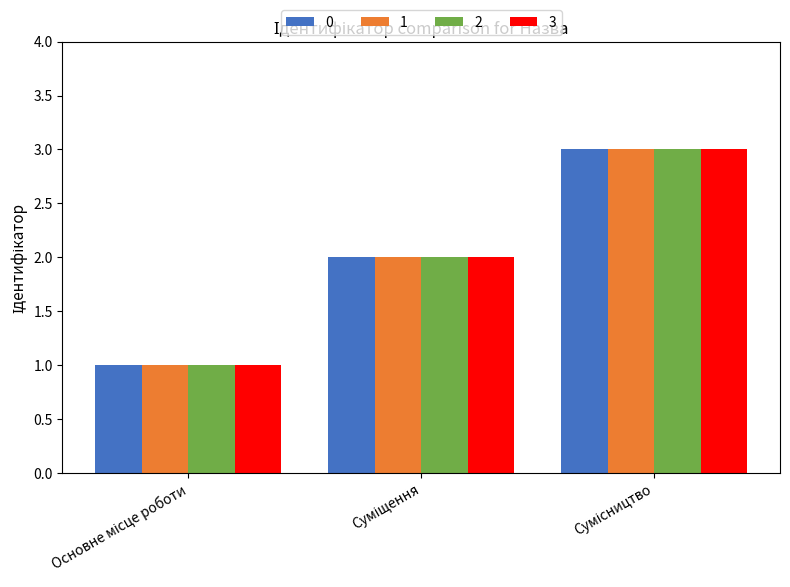

What is the sum of all 0 values?

6